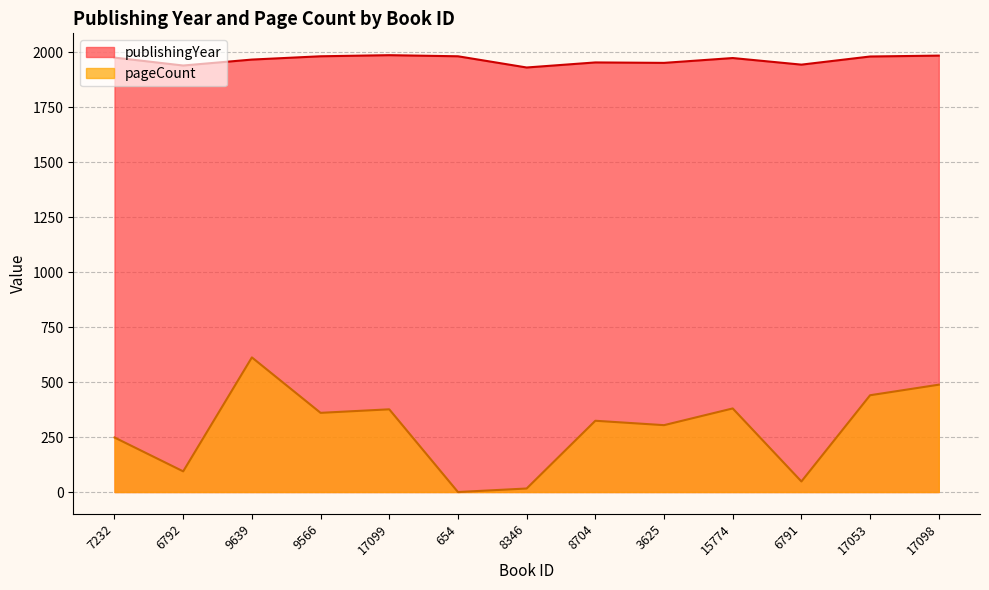

How many distinct data groups are displayed?

2